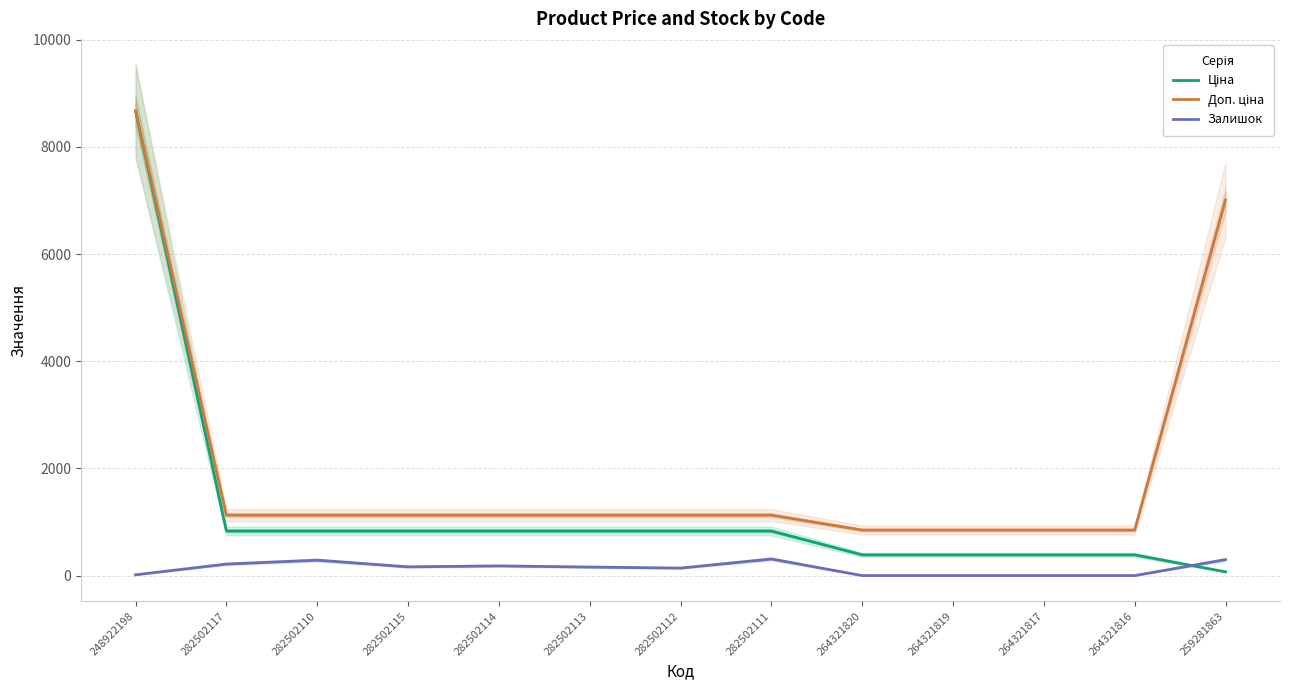

Where does the Доп. ціна series first go above 1127?

248922198